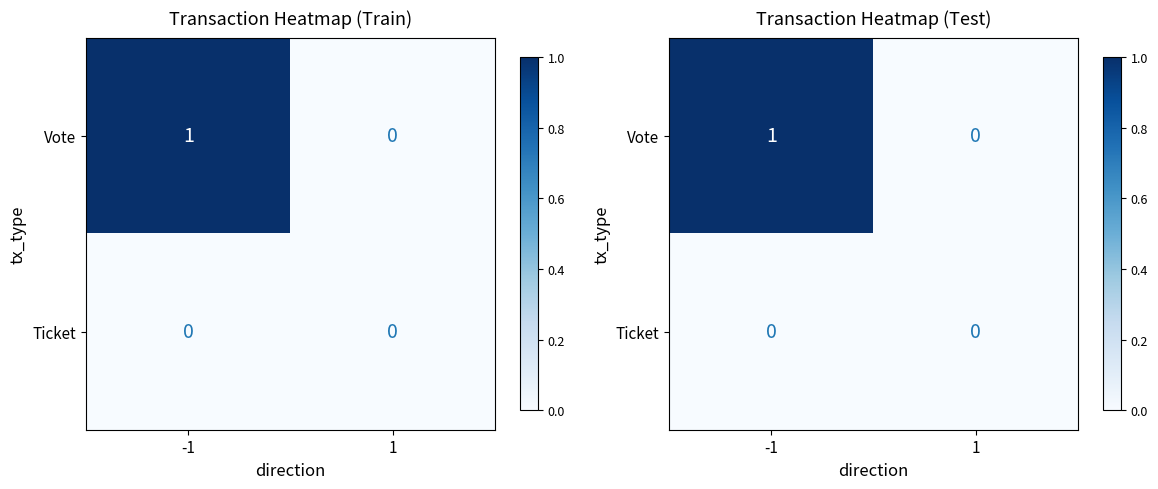

List the series in order of their peak value, lowest first.

Ticket, Vote